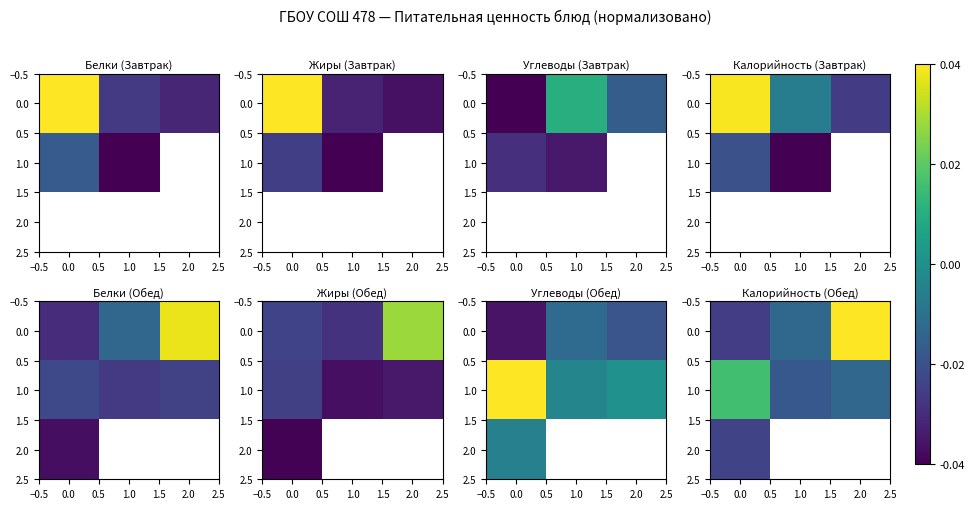

How many values in 0.0 are above zero?

1